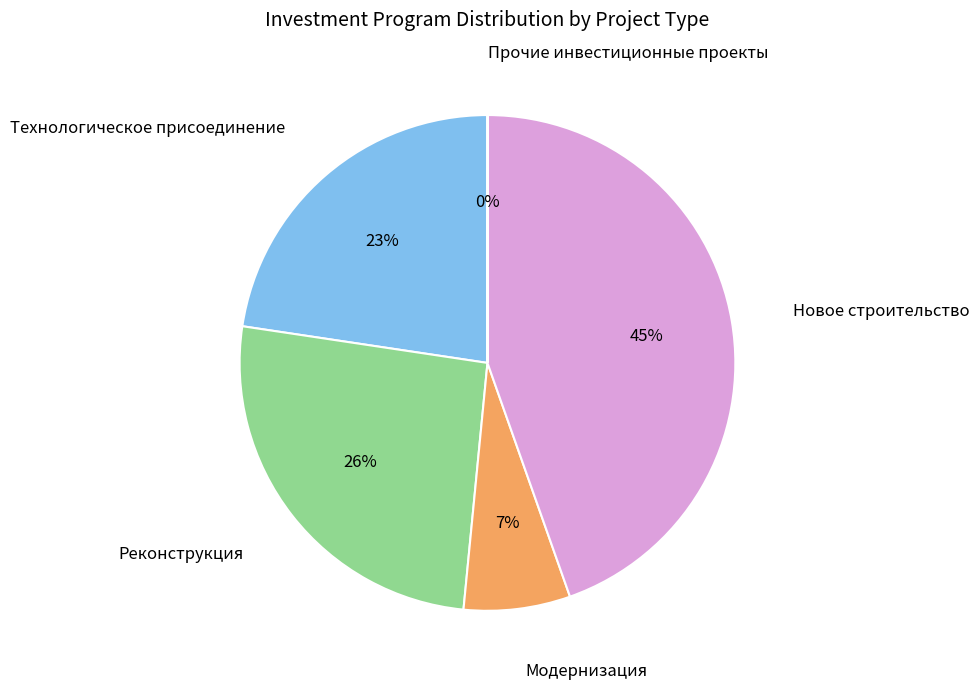

Combined, do Модернизация and Новое строительство account for over 50%?

Yes